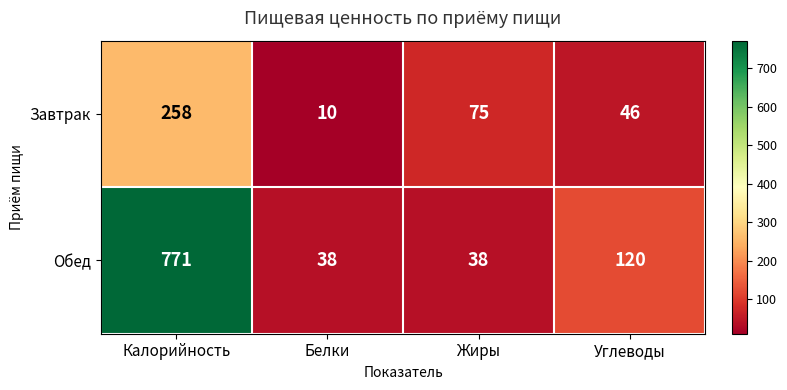

Rank the series by their maximum value, from highest to lowest.

Обед, Завтрак